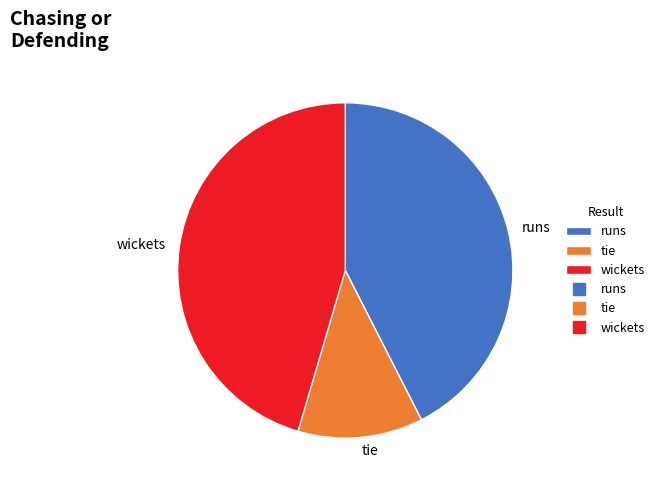

Count the number of slices in the pie.

3